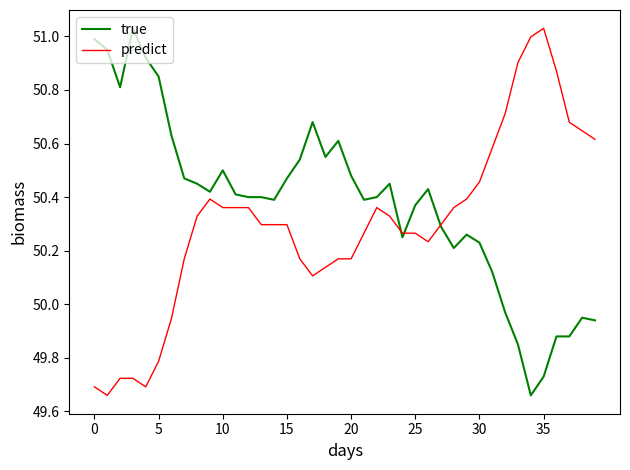

Rank the series by their average value, from highest to lowest.

true, predict